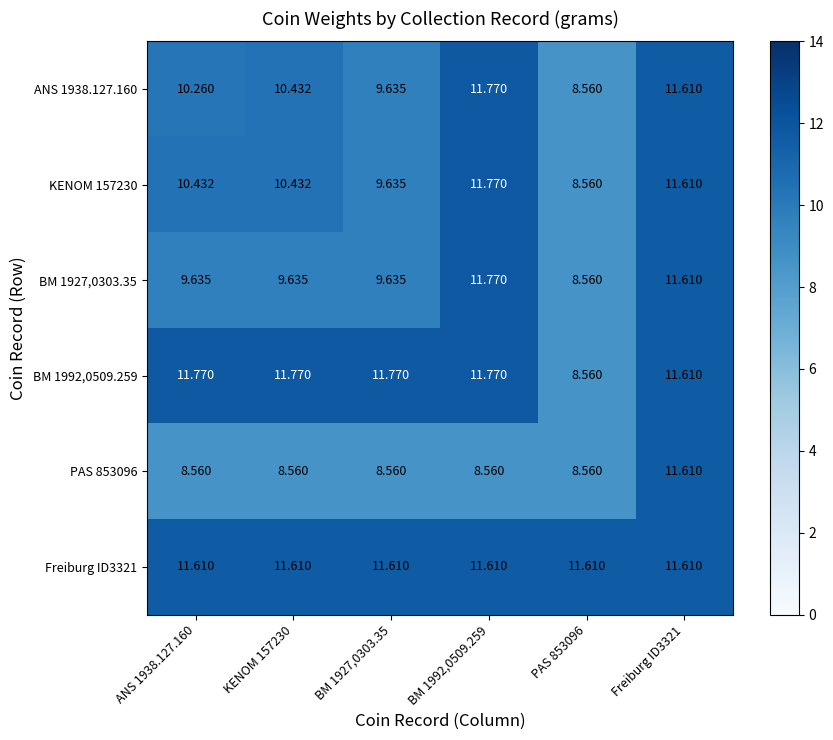

How many data points in ANS 1938.127.160 are above 10?

4